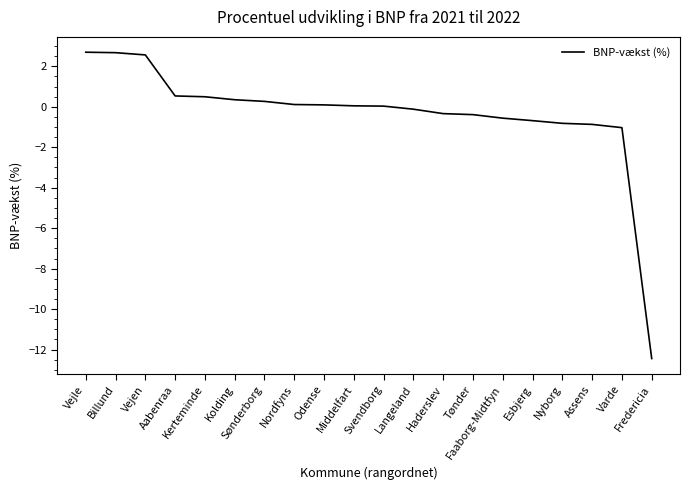

What is the difference between the maximum and minimum values?

15.1